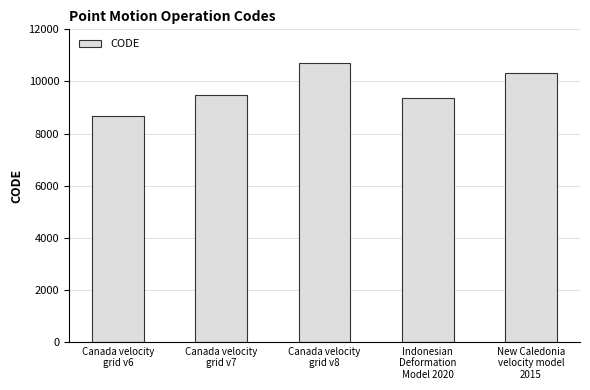

How many bars are there in total?

5